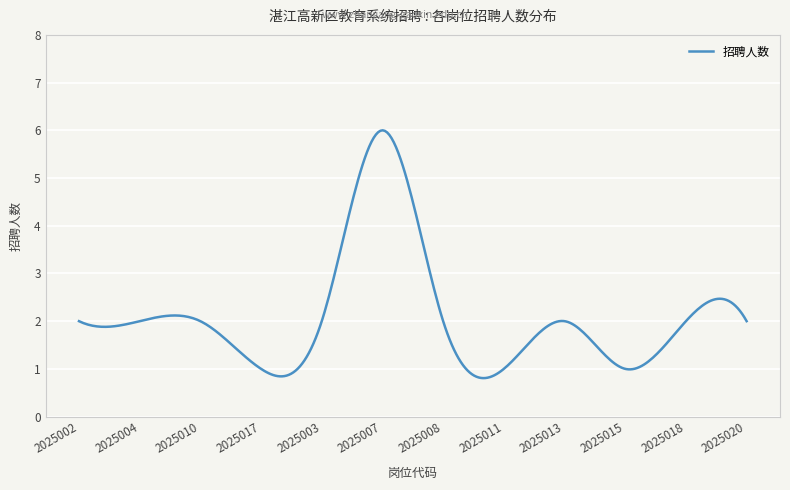

What is the minimum value shown in the chart?

0.8